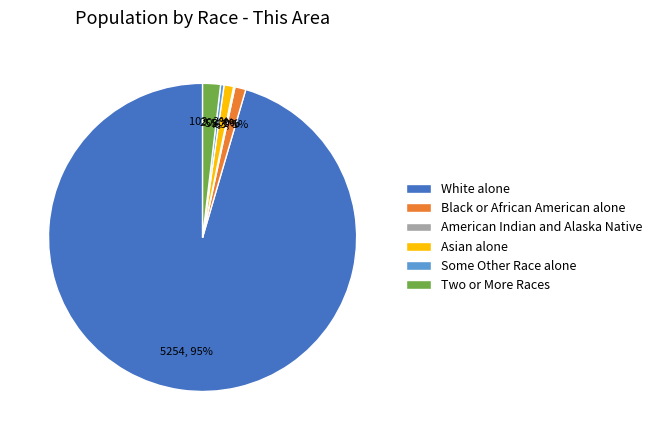

To the nearest percent, what portion does Black or African American alone represent?

1%